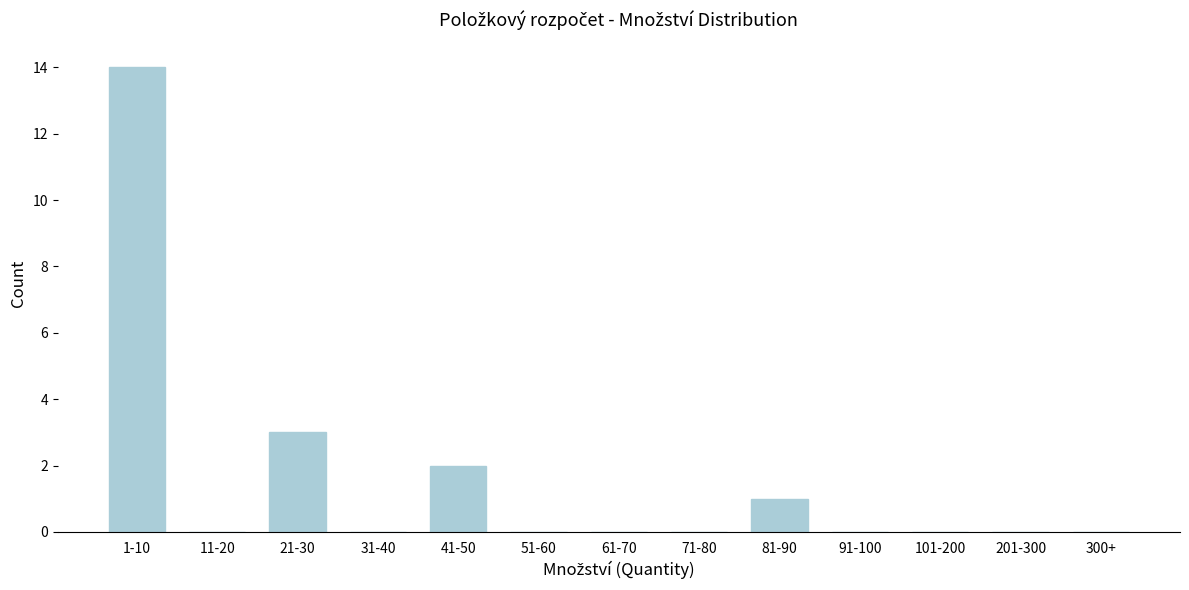

Reading left to right, extract all data points from this chart.

1-10=14	11-20=0	21-30=3	31-40=0	41-50=2	51-60=0	61-70=0	71-80=0	81-90=1	91-100=0	101-200=0	201-300=0	300+=0